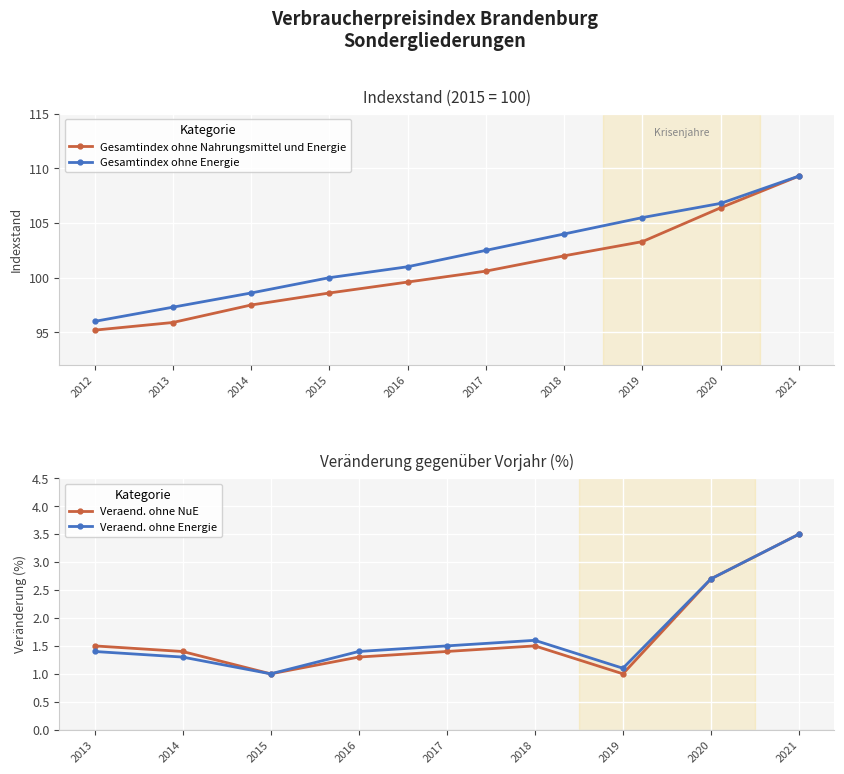

Which series has the widest spread of values?

Gesamtindex ohne Nahrungsmittel und Energie